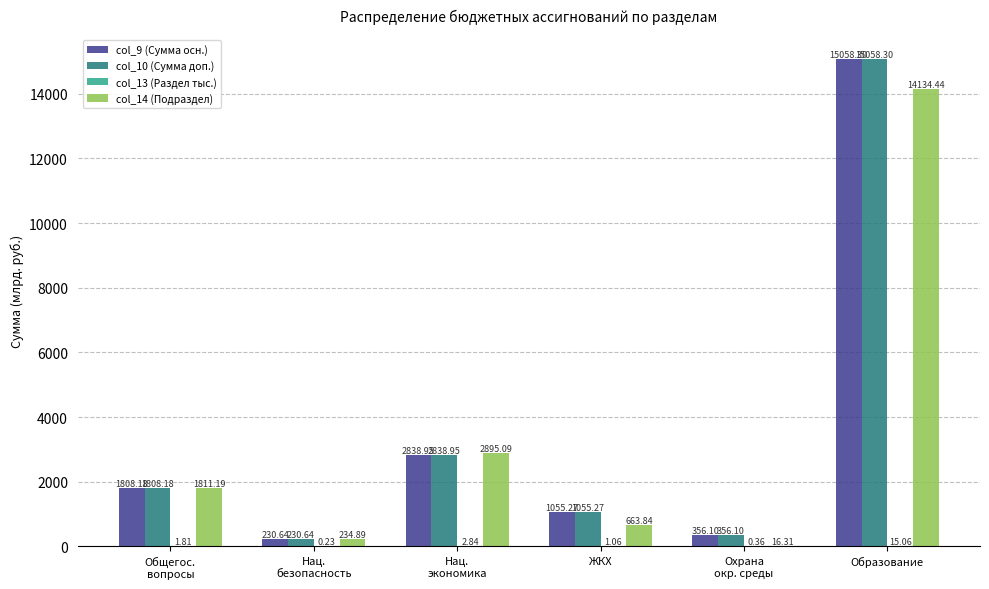

The value of col_14 (Подраздел) at Общегос.
вопросы is 886.0. True or false?

False